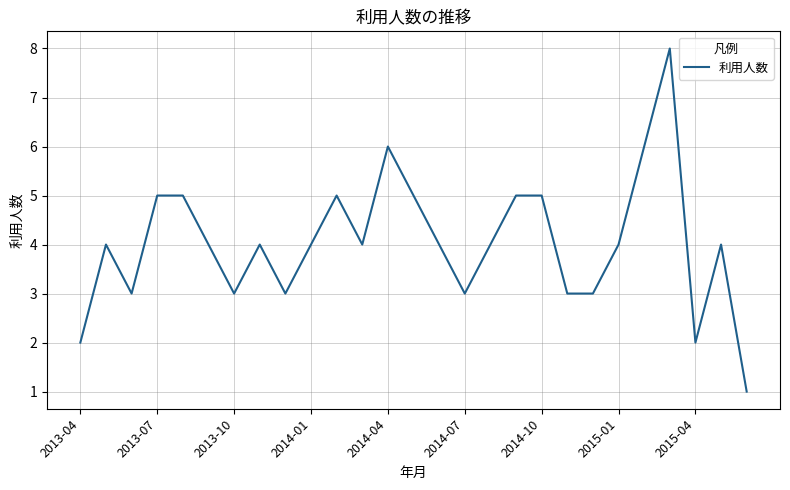

What is the greatest value displayed?

8